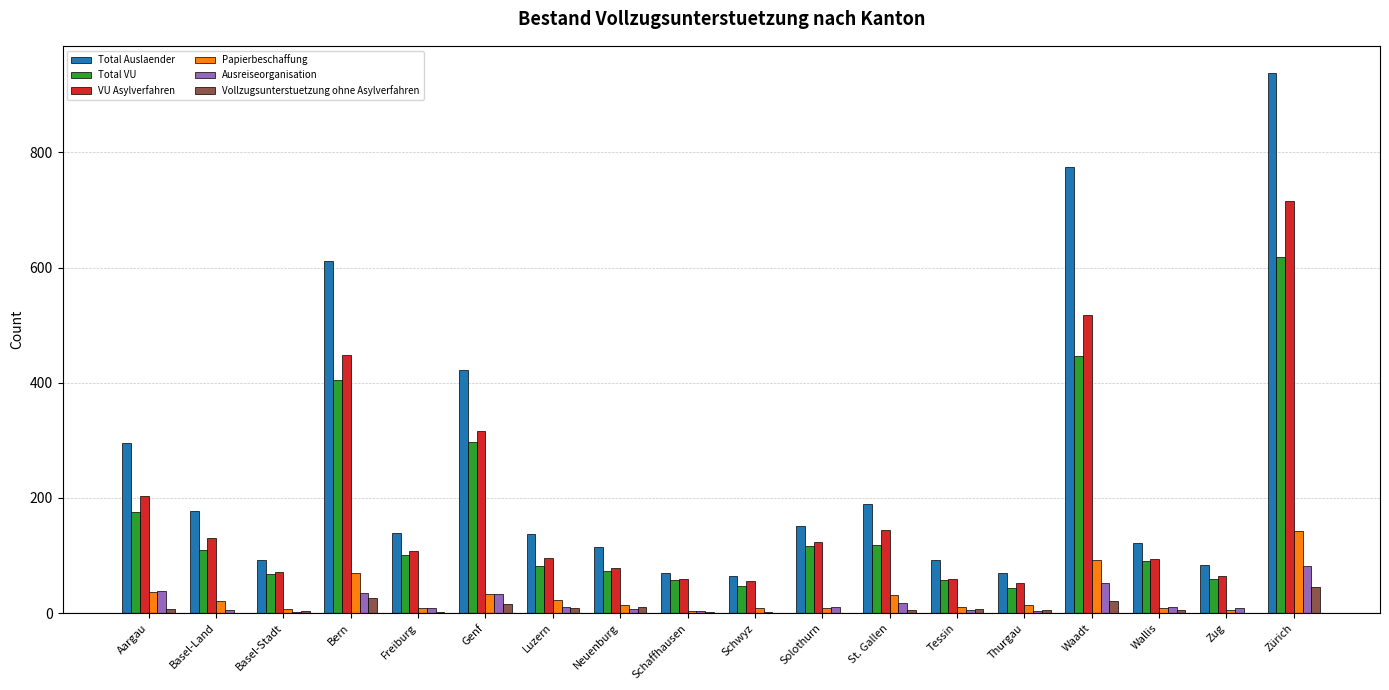

Which category has the highest value across all series?

Zürich